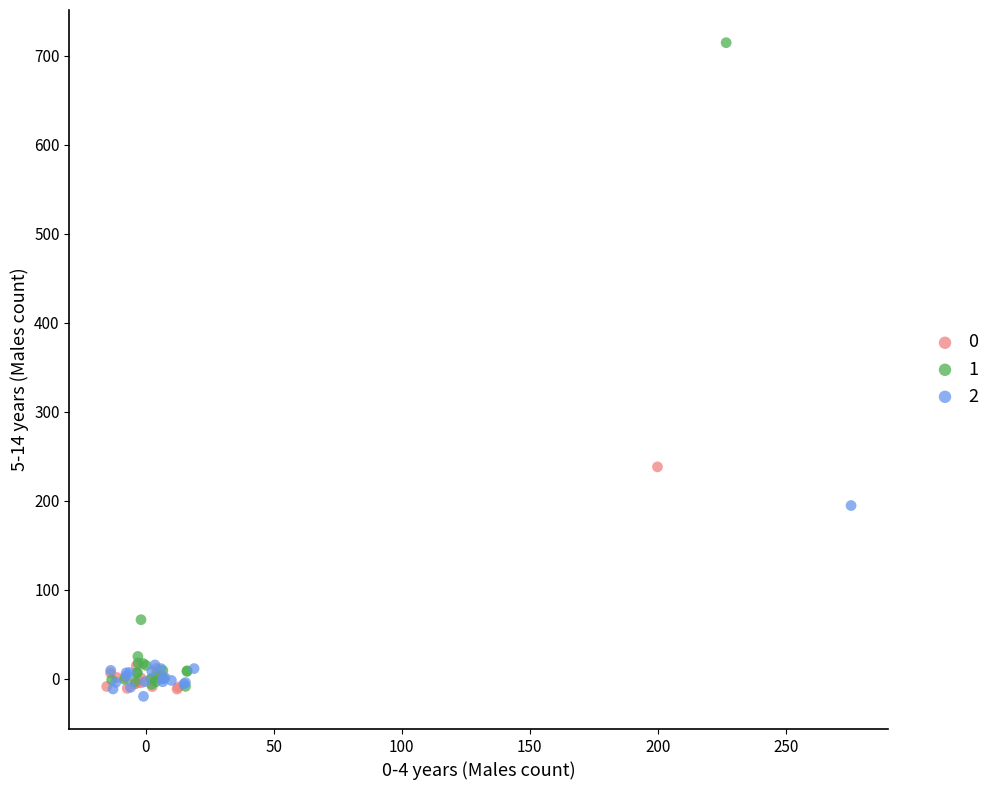

What are all the series names shown in the legend?

0, 1, 2